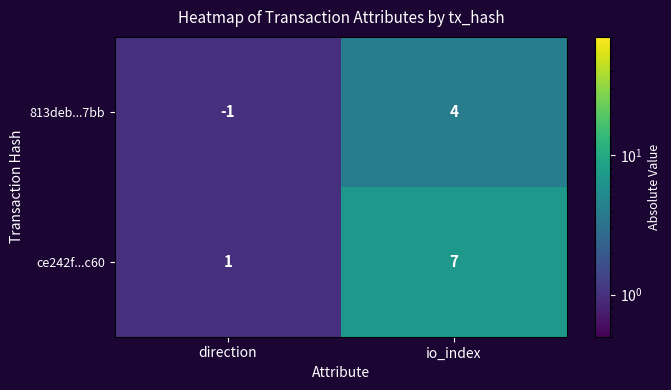

List the labels in order of 813deb...7bb value, largest first.

io_index, direction